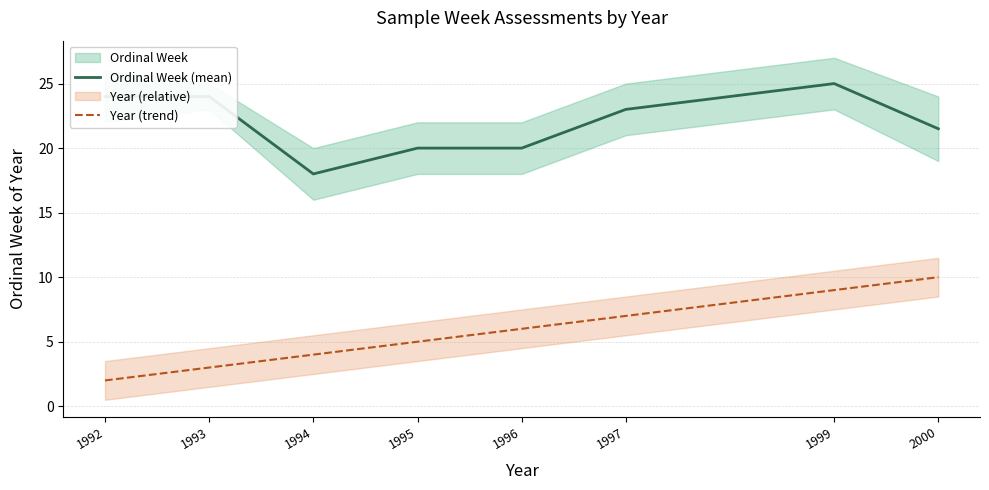

Count the Ordinal Week (mean) values in the range 20 to 24.

6